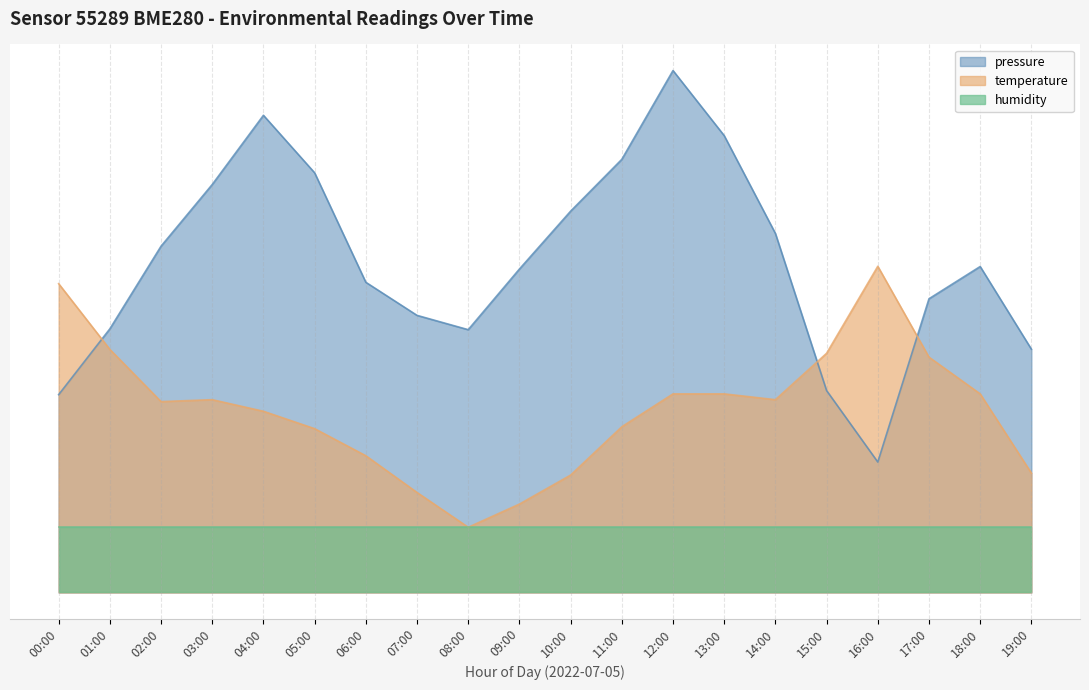

What is the difference between the second highest and minimum values in the pressure series?

53.1